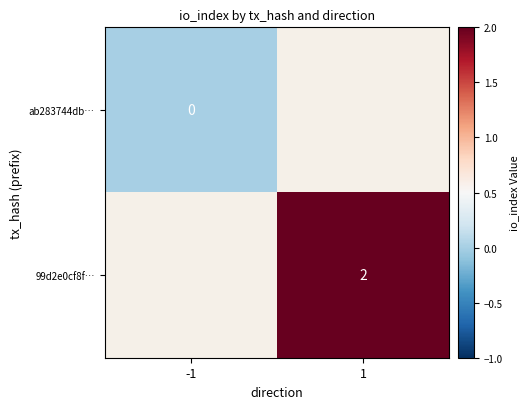

True or false: 99d2e0cf8f… has a value of 2 at 1.

True